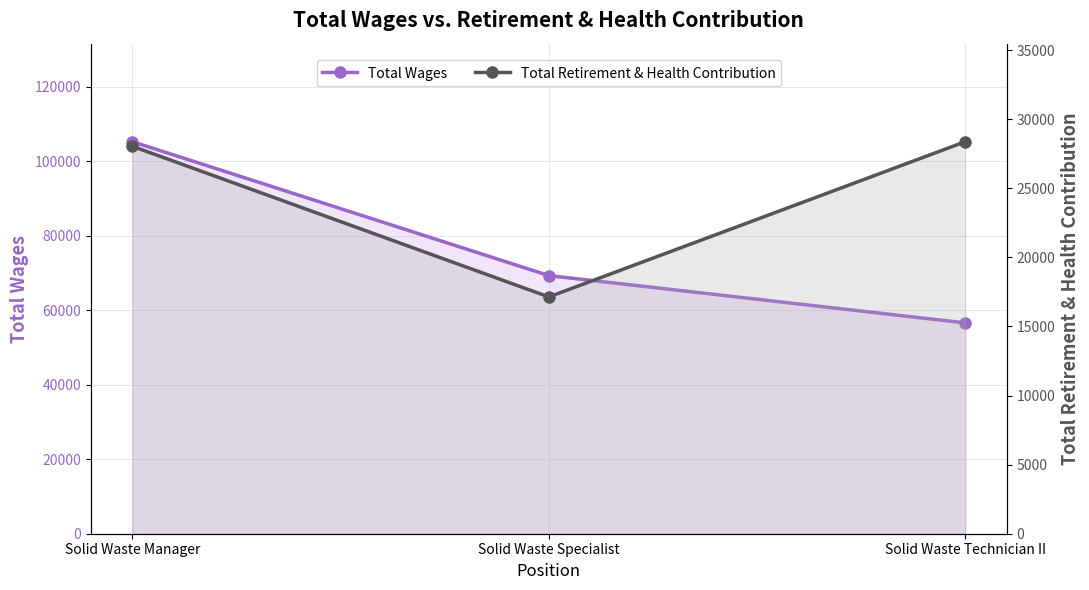

What are all the series names shown in the legend?

Total Wages, Total Retirement & Health Contribution